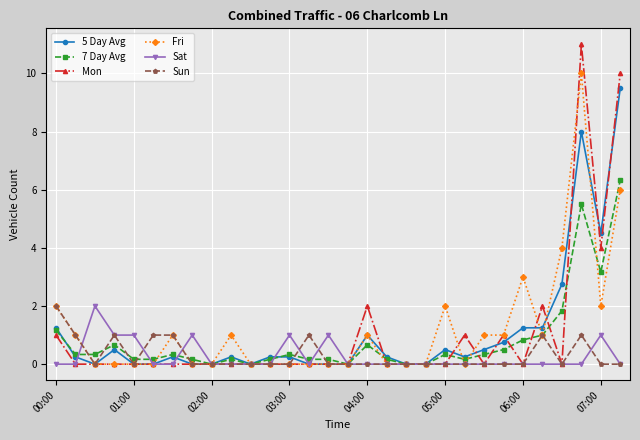

What is the greatest value displayed?

11.0